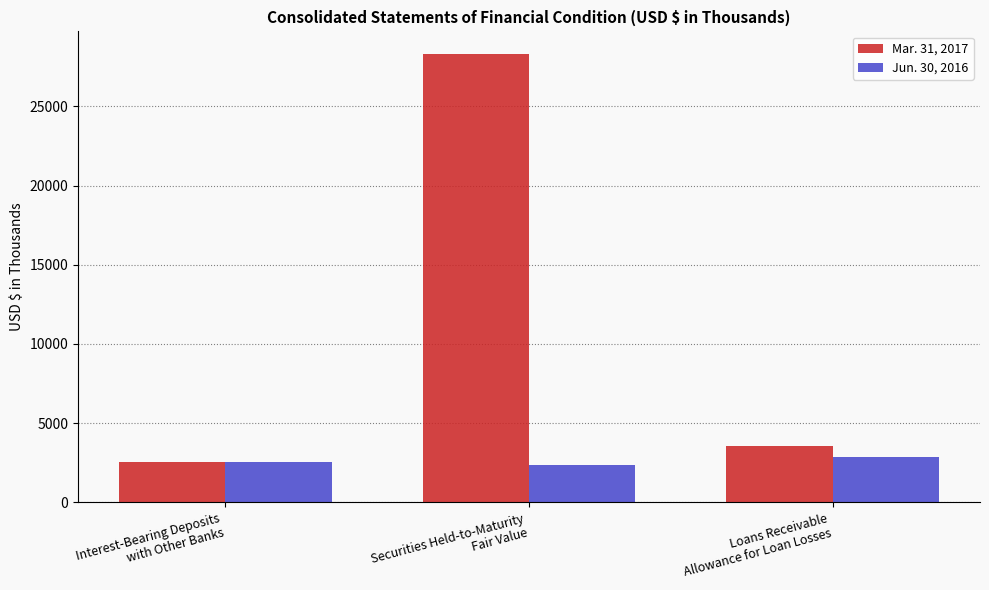

Reading left to right, list all the values displayed in this chart.

Mar. 31, 2017: Interest-Bearing Deposits
with Other Banks=2543	Securities Held-to-Maturity
Fair Value=28311	Loans Receivable
Allowance for Loan Losses=3582
Jun. 30, 2016: Interest-Bearing Deposits
with Other Banks=2529	Securities Held-to-Maturity
Fair Value=2349	Loans Receivable
Allowance for Loan Losses=2845